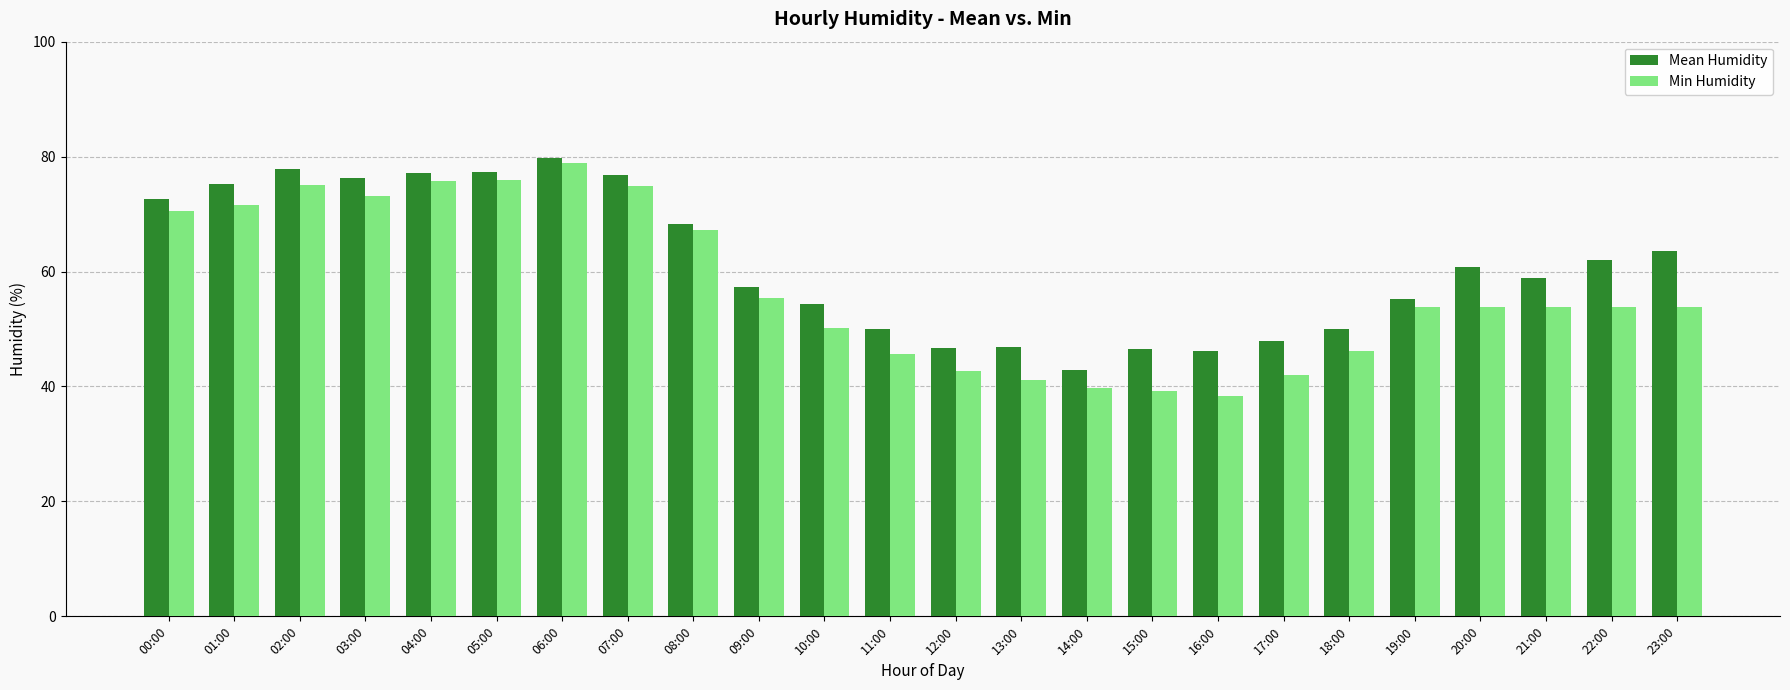

What is the label of the 24th bar from the right?

00:00